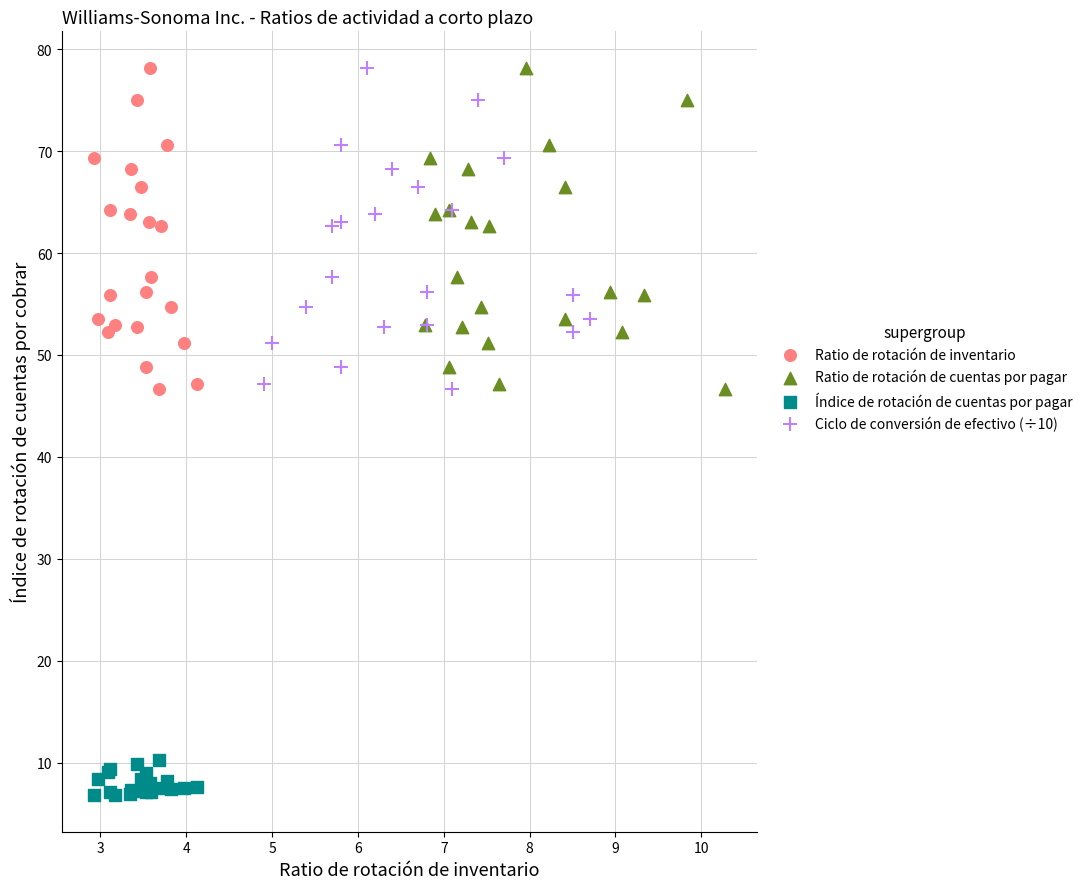

Which series contains the lowest Y value?

Índice de rotación de cuentas por pagar